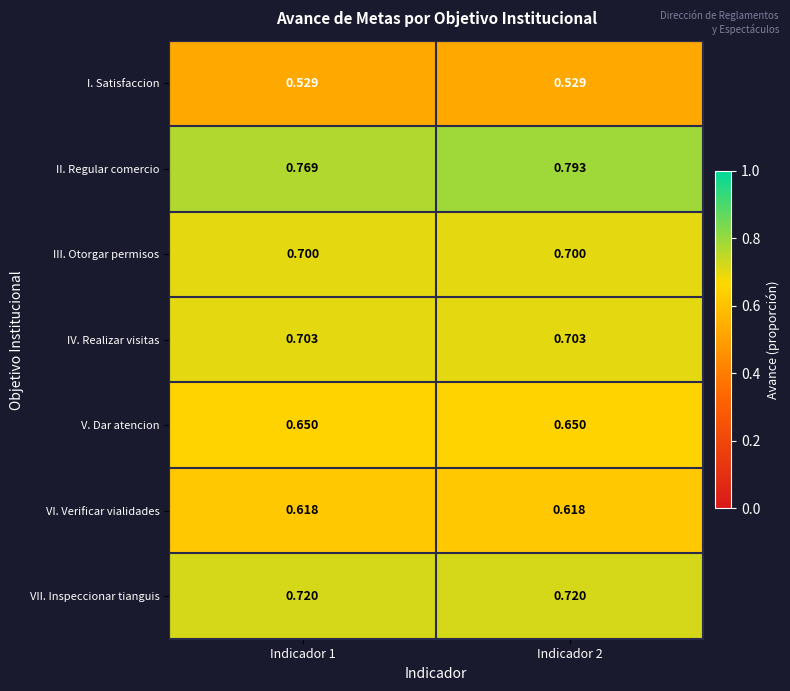

Is the value of VII. Inspeccionar tianguis at Indicador 1 greater than the value of III. Otorgar permisos at Indicador 1?

Yes